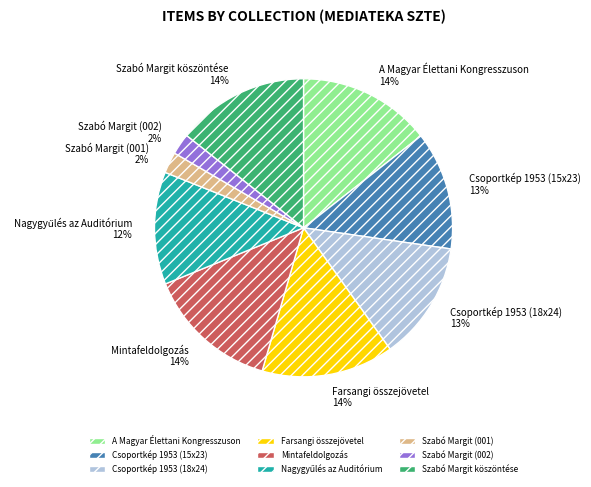

Do Szabó Margit (002) and Szabó Margit (001) together represent more than half of the pie?

No